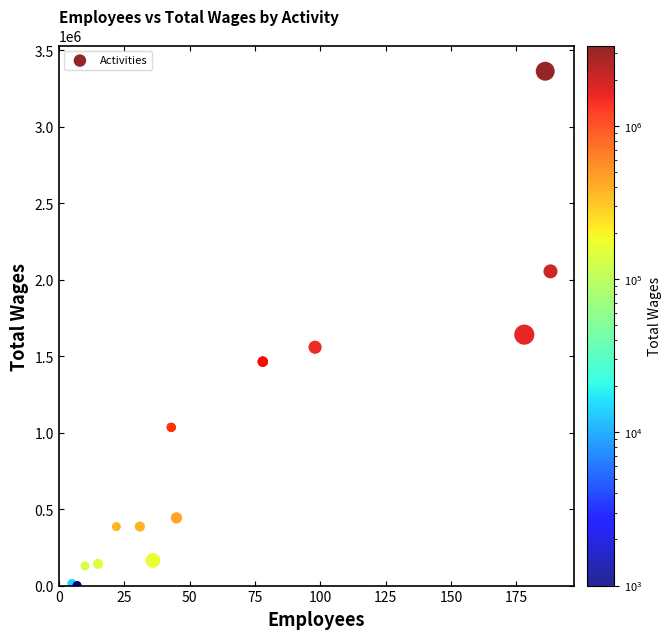

What Y value in the scatter plot is closest to 1682070?

1641333